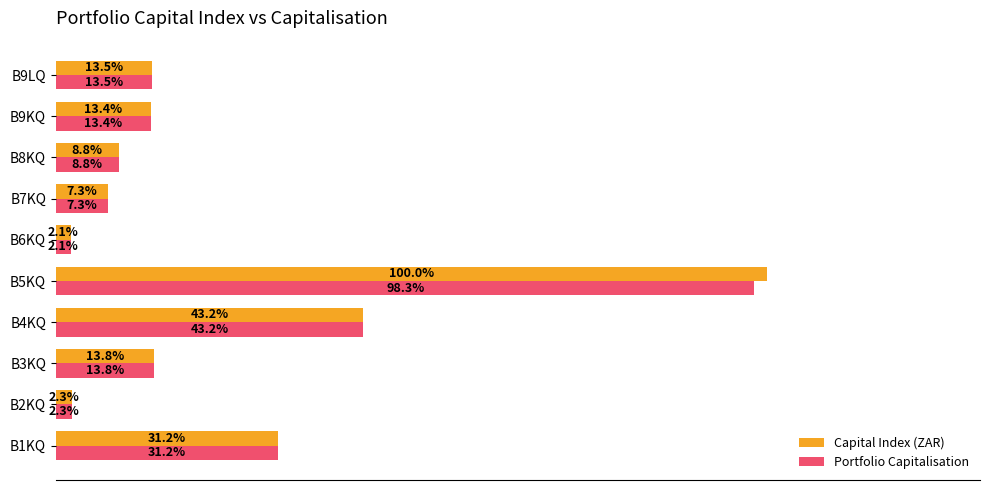

At which label is Portfolio Capitalisation closest to 50?

B4KQ